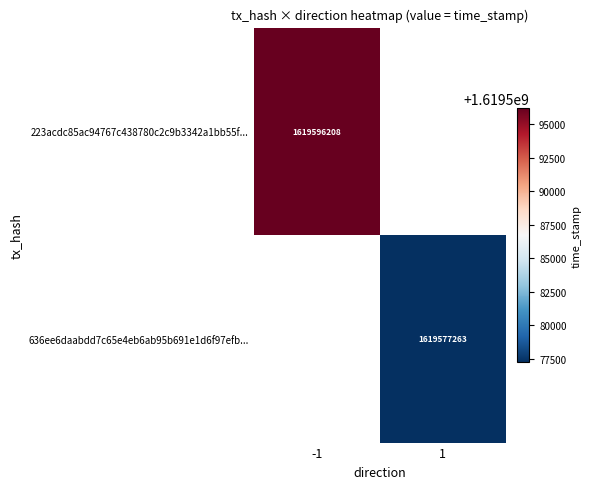

What is the smallest value displayed?

1619577263.0